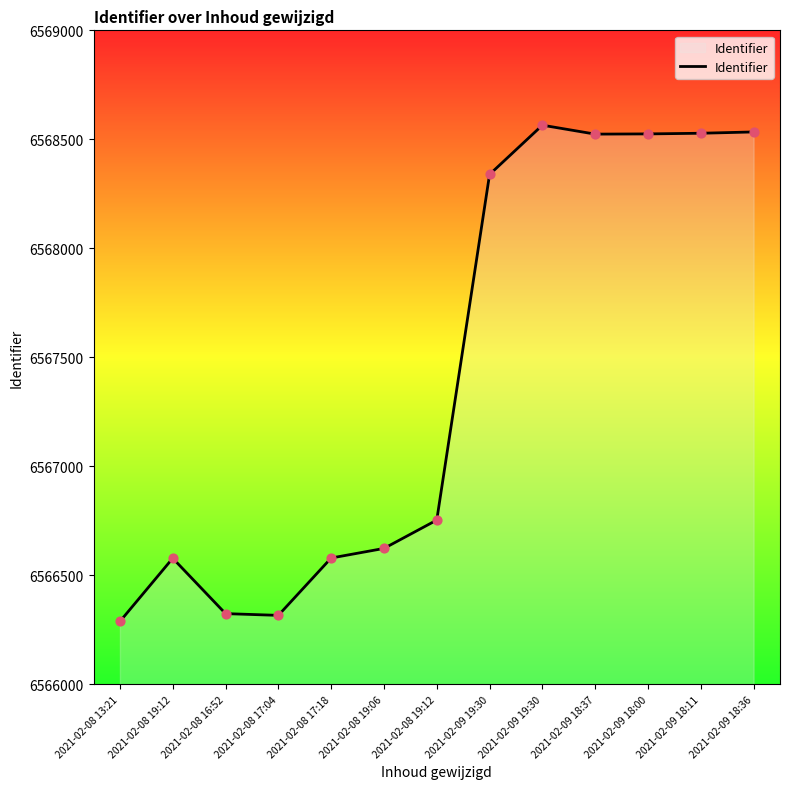

What is the ratio of the value at 2021-02-08 16:52 to the value at 2021-02-08 13:21?

1.0